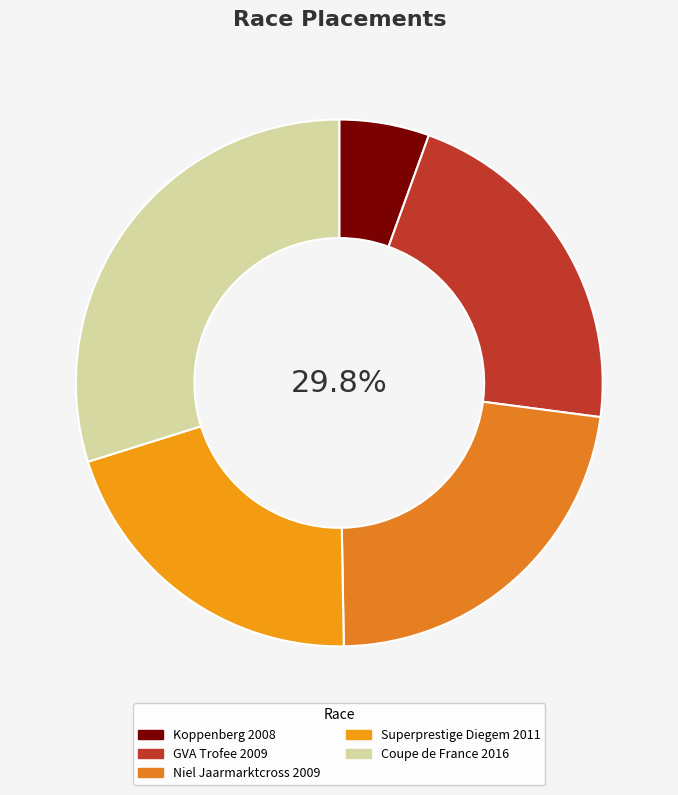

To the nearest percent, what is the average slice percentage?

20%